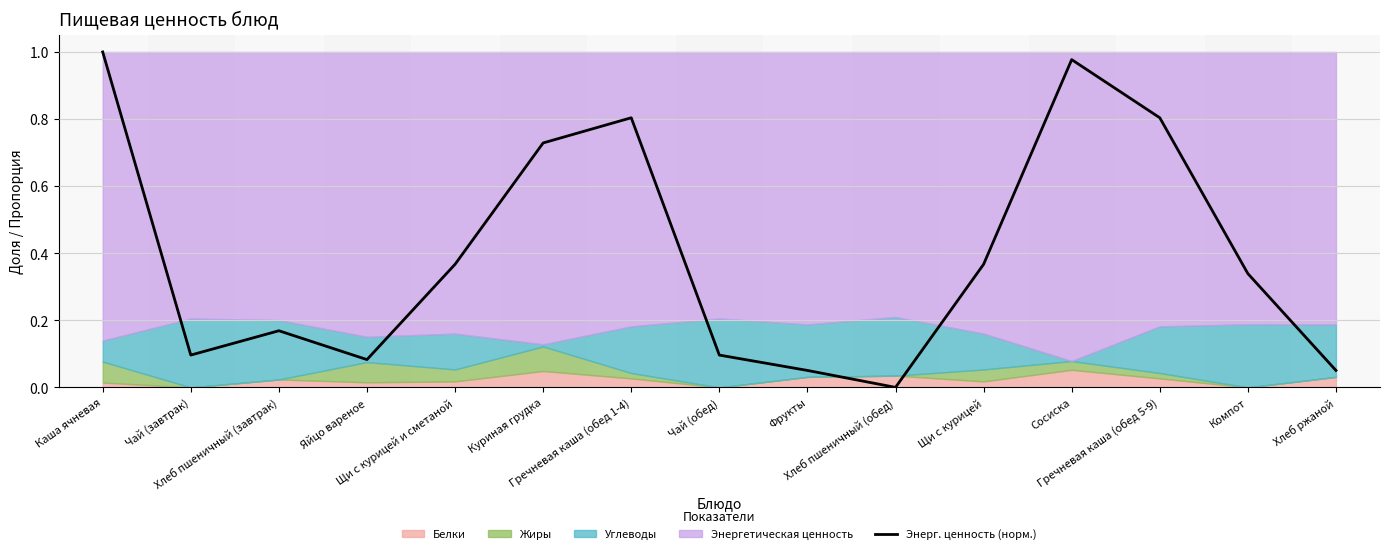

How many lines are shown in the chart?

1